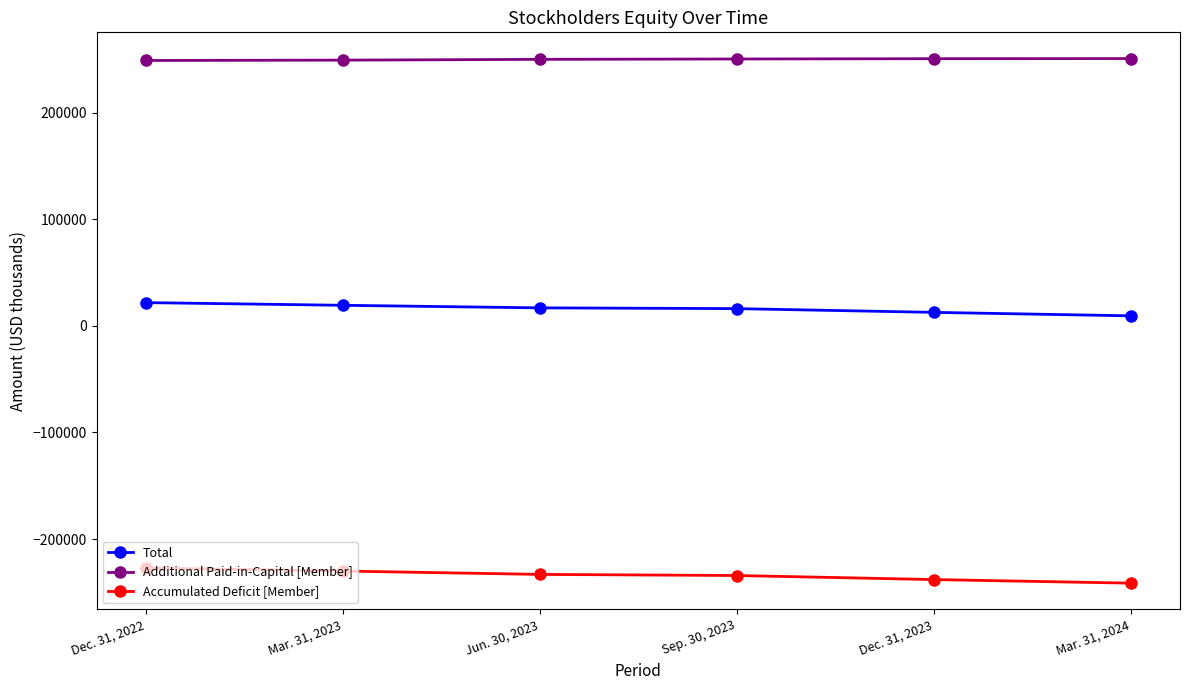

What is the label of the 5th point from the left?

Dec. 31, 2023